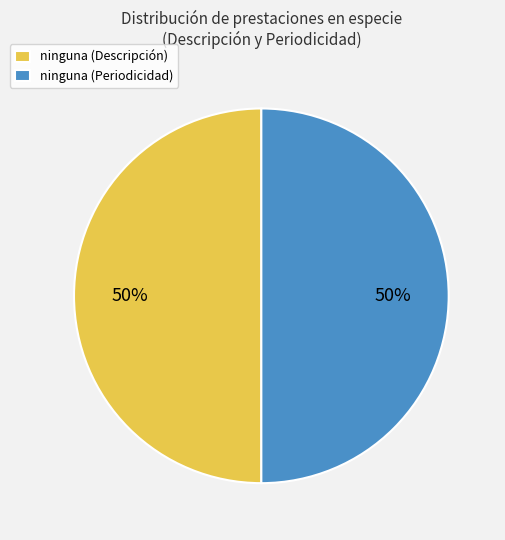

Is it true that ninguna (Periodicidad) is 50% of the pie?

True